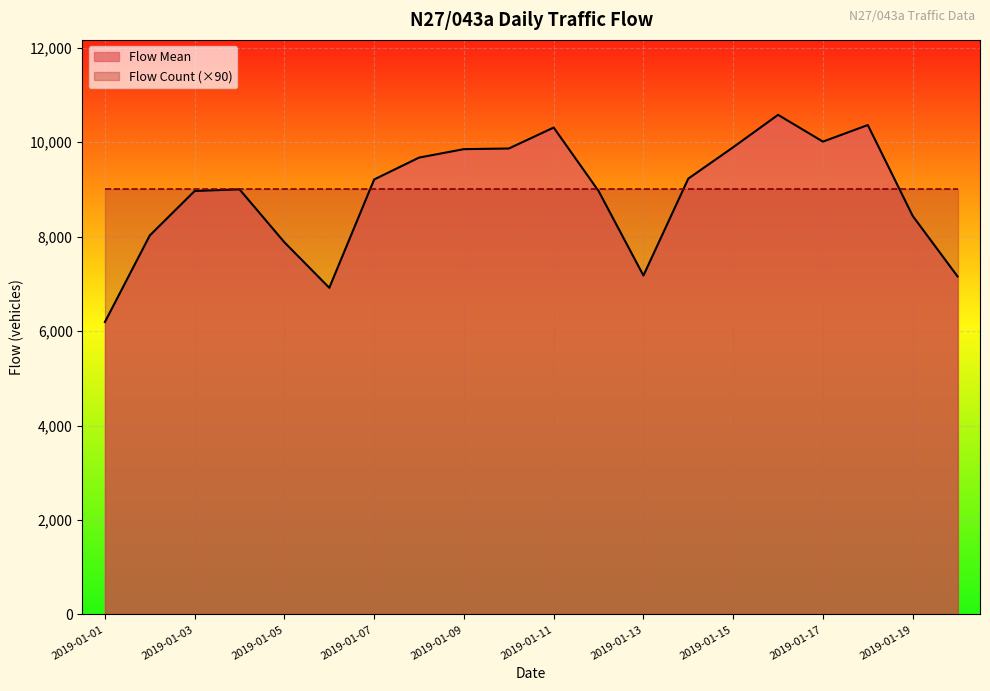

True or false: there are more than 2 points higher than both neighbors.

True